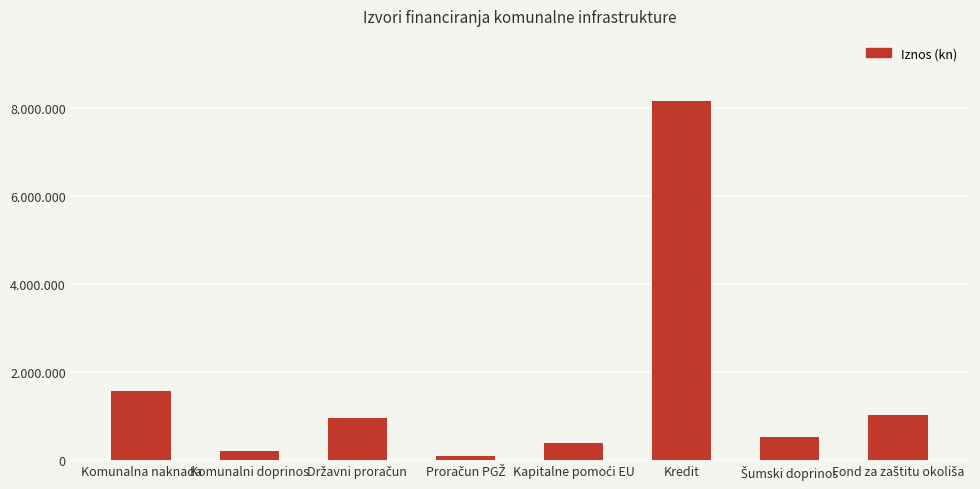

What is the value of the 5th bar from the left?

400000